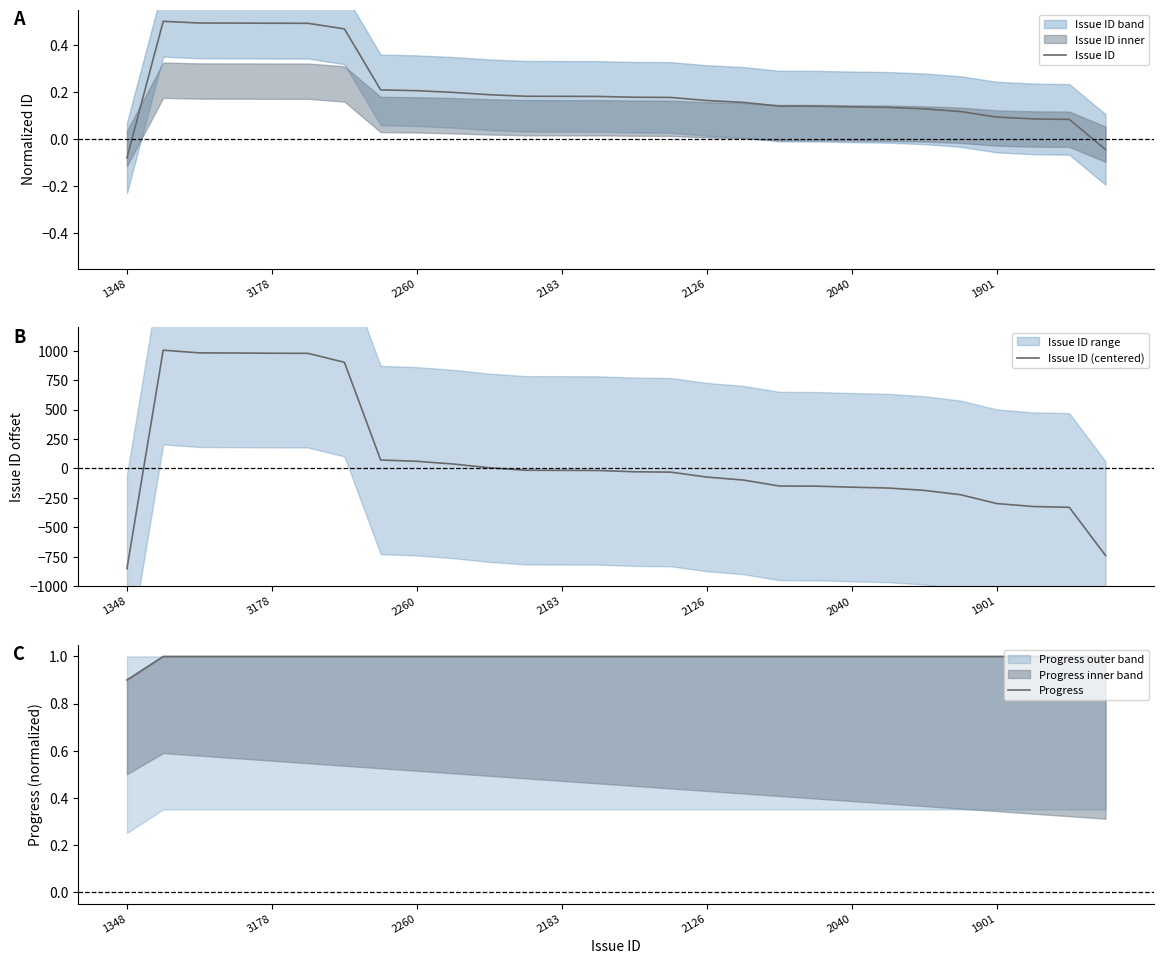

Is it true that Issue ID (centered) equals 3.2 at 10?

False